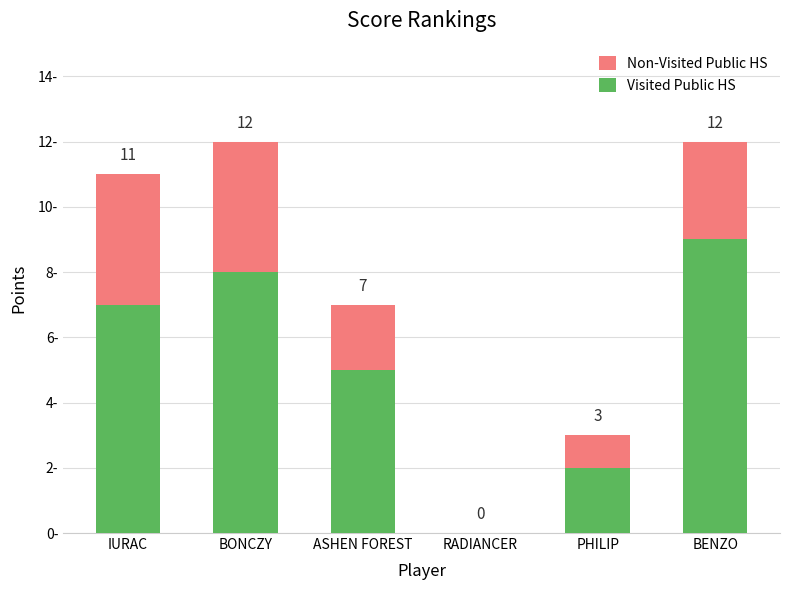

At which label does Visited Public HS reach its peak?

BENZO